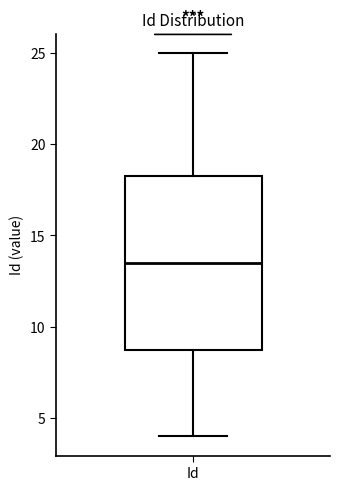

Where does the median line of the box for Id sit on the y-axis? The values are not printed on the chart, so give them approximately, as read against the axis.

13.5